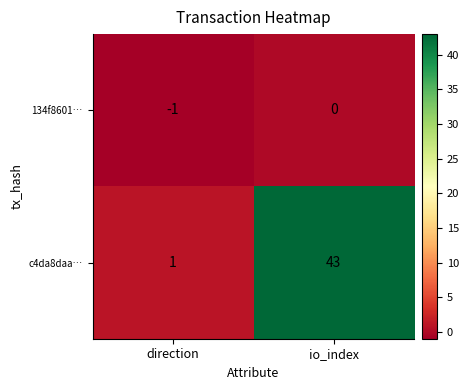

What is the sum of the c4da8daa… values at direction and io_index?

44